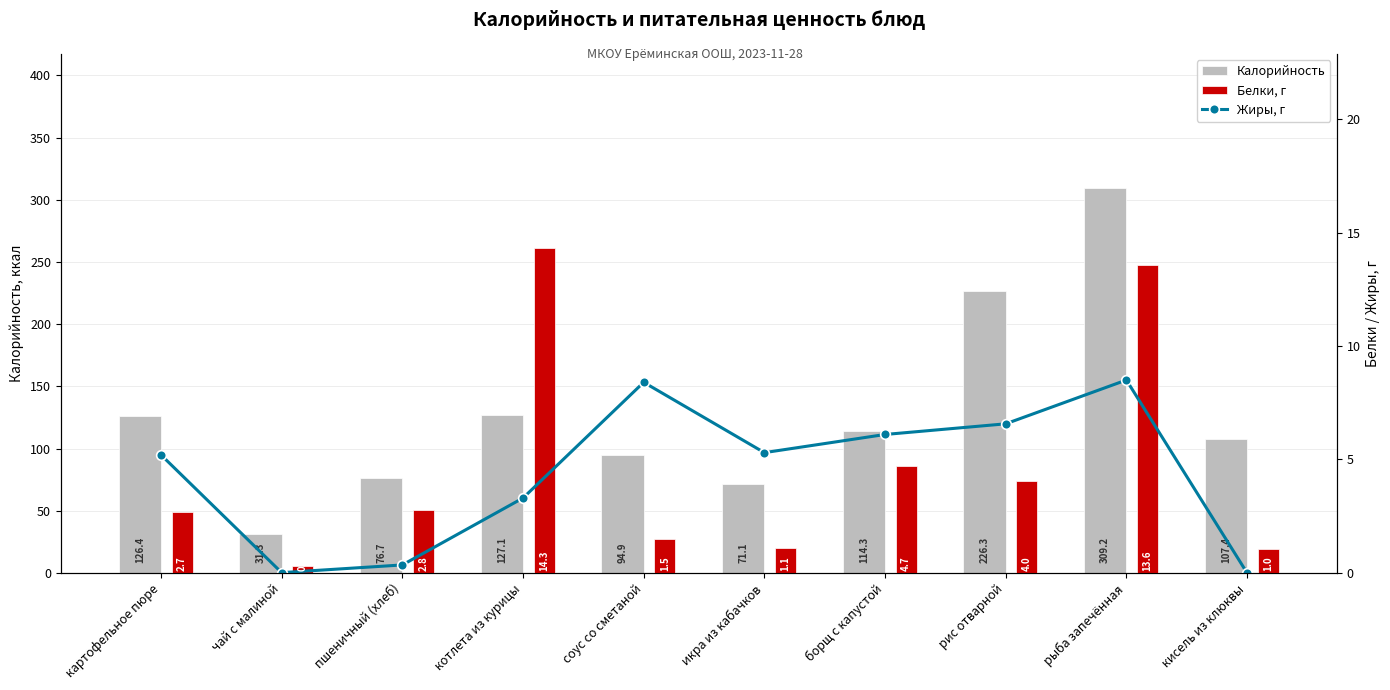

Which label corresponds to the smallest value in the chart?

кисель из клюквы